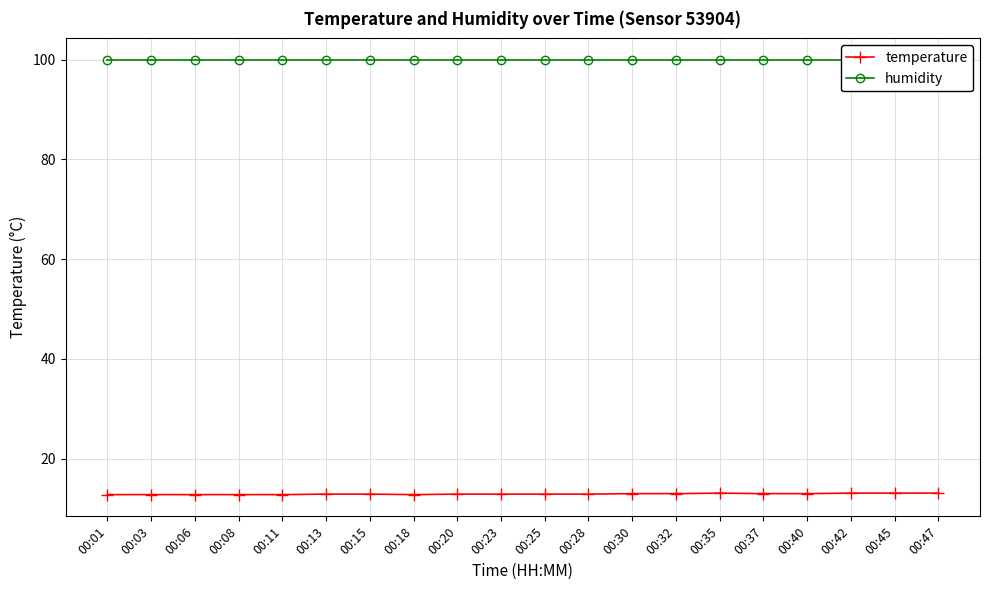

Which has a higher value, 00:03 or 00:13?

00:13